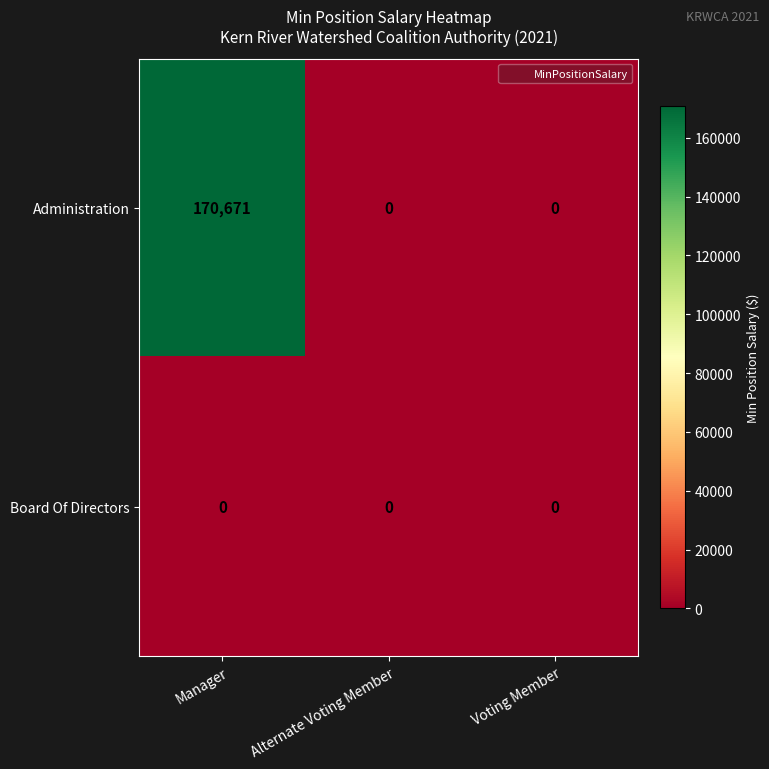

At which category is the sum across all series the highest?

Manager